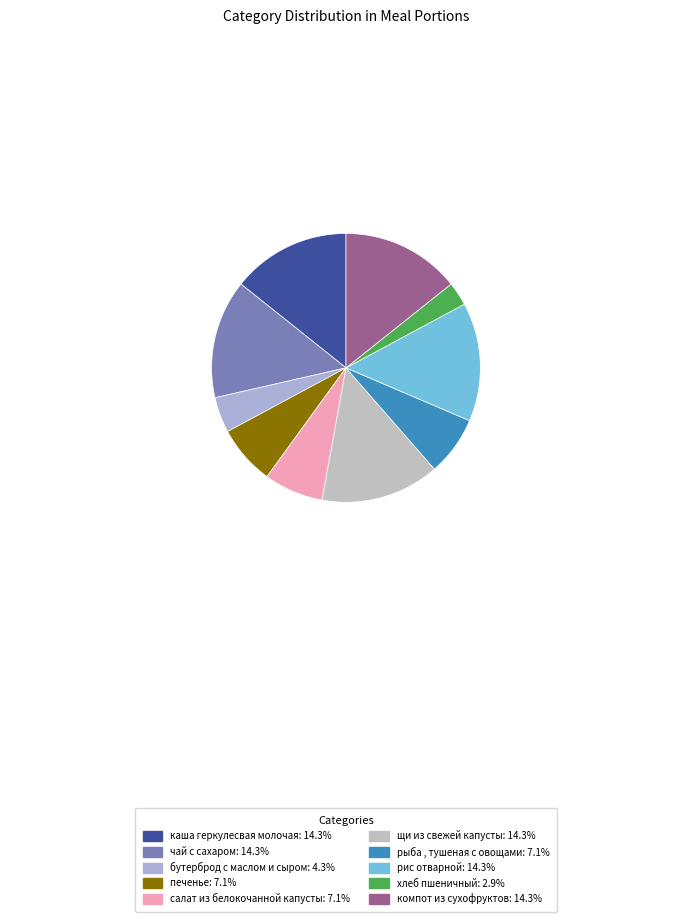

Is there a majority slice in this chart?

No